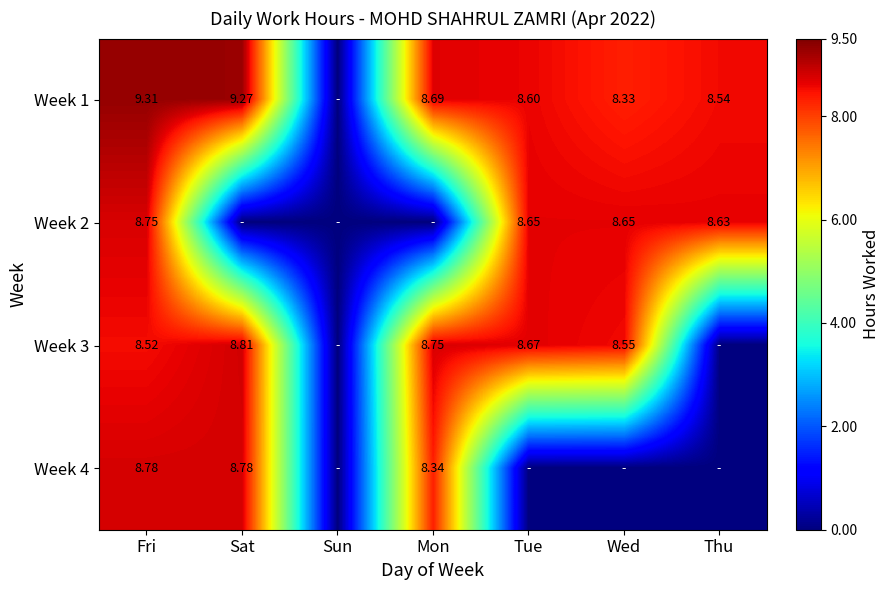

What is the highest value of the Week 4 series?

8.8